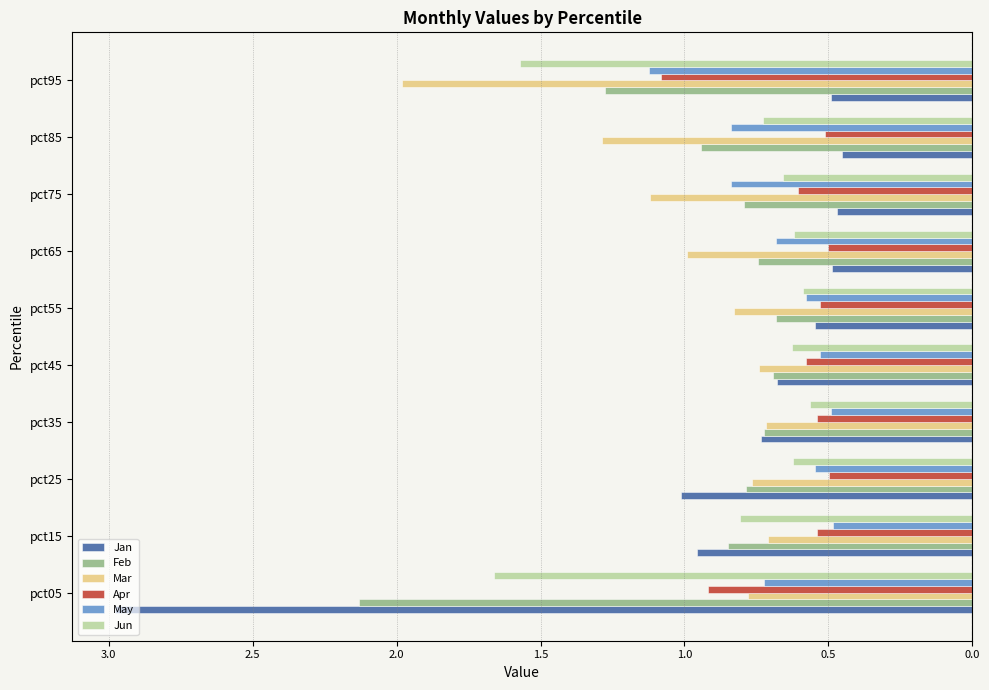

At how many categories does at least one series exceed -2?

10